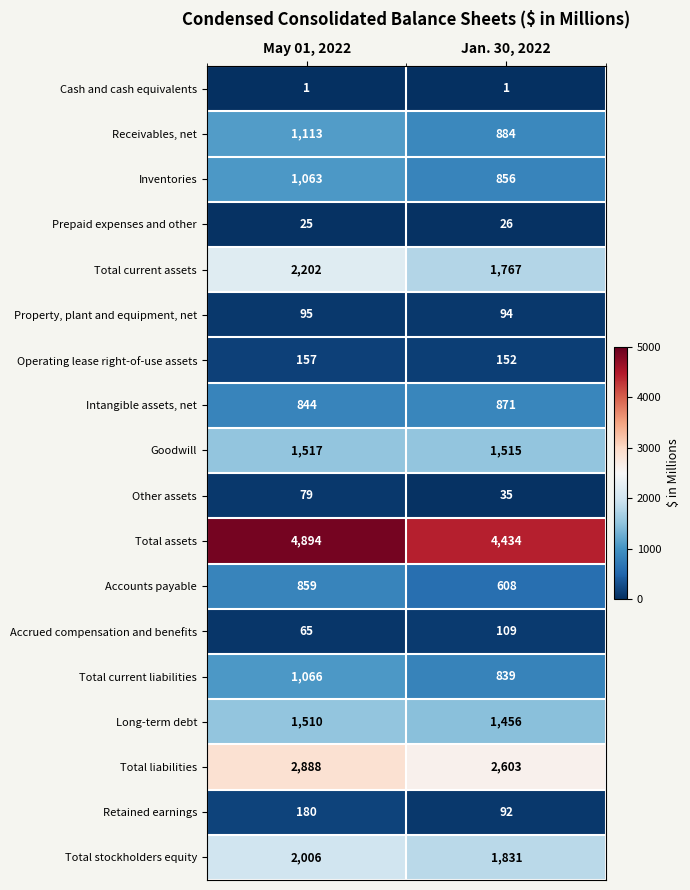

What is the maximum value for Retained earnings?

180